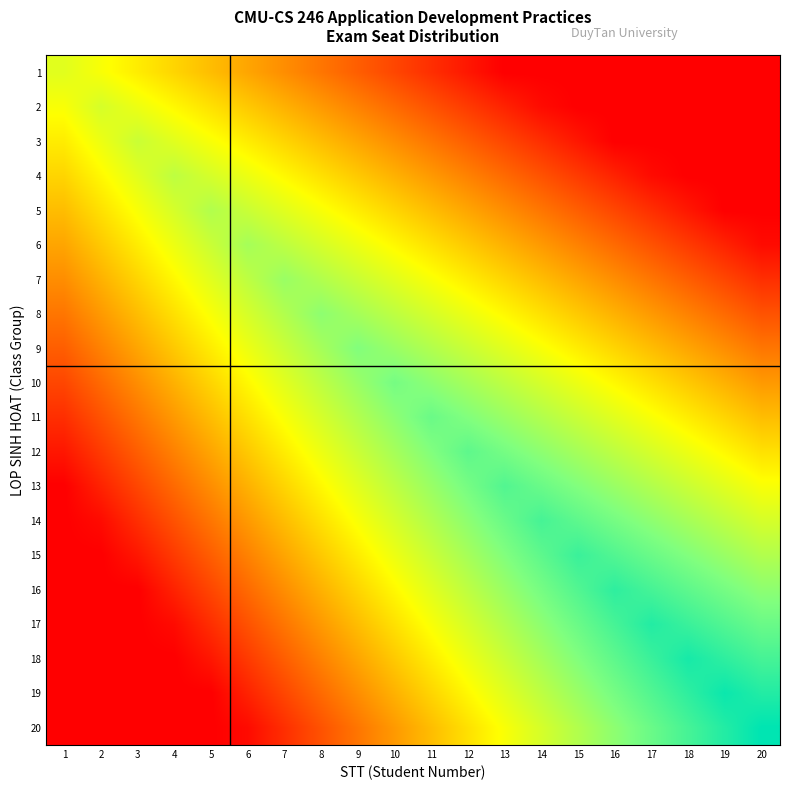

Reading left to right, what are all the values shown in this chart?

1: 1=0.6	2=0.5	3=0.5	4=0.4	5=0.4	6=0.3	7=0.3	8=0.2	9=0.2	10=0.1	11=0.1	12=0.0	13=0.0	14=0.0	15=0.0	16=0.0	17=0.0	18=0.0	19=0.0	20=0.0
2: 1=0.5	2=0.6	3=0.5	4=0.5	5=0.4	6=0.4	7=0.3	8=0.3	9=0.3	10=0.2	11=0.2	12=0.1	13=0.1	14=0.0	15=0.0	16=0.0	17=0.0	18=0.0	19=0.0	20=0.0
3: 1=0.5	2=0.5	3=0.6	4=0.6	5=0.5	6=0.5	7=0.4	8=0.4	9=0.3	10=0.3	11=0.2	12=0.2	13=0.1	14=0.1	15=0.0	16=0.0	17=0.0	18=0.0	19=0.0	20=0.0
4: 1=0.4	2=0.5	3=0.6	4=0.6	5=0.6	6=0.5	7=0.5	8=0.4	9=0.4	10=0.3	11=0.3	12=0.3	13=0.2	14=0.2	15=0.1	16=0.1	17=0.0	18=0.0	19=0.0	20=0.0
5: 1=0.4	2=0.4	3=0.5	4=0.6	5=0.7	6=0.6	7=0.6	8=0.5	9=0.5	10=0.4	11=0.4	12=0.3	13=0.3	14=0.2	15=0.2	16=0.1	17=0.1	18=0.0	19=0.0	20=0.0
6: 1=0.3	2=0.4	3=0.5	4=0.5	5=0.6	6=0.7	7=0.6	8=0.6	9=0.5	10=0.5	11=0.4	12=0.4	13=0.3	14=0.3	15=0.3	16=0.2	17=0.2	18=0.1	19=0.1	20=0.0
7: 1=0.3	2=0.3	3=0.4	4=0.5	5=0.6	6=0.6	7=0.7	8=0.7	9=0.6	10=0.6	11=0.5	12=0.5	13=0.4	14=0.4	15=0.3	16=0.3	17=0.2	18=0.2	19=0.1	20=0.1
8: 1=0.2	2=0.3	3=0.4	4=0.4	5=0.5	6=0.6	7=0.7	8=0.7	9=0.7	10=0.6	11=0.6	12=0.5	13=0.5	14=0.4	15=0.4	16=0.3	17=0.3	18=0.3	19=0.2	20=0.2
9: 1=0.2	2=0.3	3=0.3	4=0.4	5=0.5	6=0.5	7=0.6	8=0.7	9=0.7	10=0.7	11=0.7	12=0.6	13=0.6	14=0.5	15=0.5	16=0.4	17=0.4	18=0.3	19=0.3	20=0.2
10: 1=0.1	2=0.2	3=0.3	4=0.3	5=0.4	6=0.5	7=0.6	8=0.6	9=0.7	10=0.8	11=0.7	12=0.7	13=0.6	14=0.6	15=0.5	16=0.5	17=0.4	18=0.4	19=0.3	20=0.3
11: 1=0.1	2=0.2	3=0.2	4=0.3	5=0.4	6=0.4	7=0.5	8=0.6	9=0.7	10=0.7	11=0.8	12=0.7	13=0.7	14=0.7	15=0.6	16=0.6	17=0.5	18=0.5	19=0.4	20=0.4
12: 1=0.0	2=0.1	3=0.2	4=0.3	5=0.3	6=0.4	7=0.5	8=0.5	9=0.6	10=0.7	11=0.7	12=0.8	13=0.8	14=0.7	15=0.7	16=0.6	17=0.6	18=0.5	19=0.5	20=0.4
13: 1=0.0	2=0.1	3=0.1	4=0.2	5=0.3	6=0.3	7=0.4	8=0.5	9=0.6	10=0.6	11=0.7	12=0.8	13=0.8	14=0.8	15=0.7	16=0.7	17=0.7	18=0.6	19=0.6	20=0.5
14: 1=0.0	2=0.0	3=0.1	4=0.2	5=0.2	6=0.3	7=0.4	8=0.4	9=0.5	10=0.6	11=0.7	12=0.7	13=0.8	14=0.9	15=0.8	16=0.8	17=0.7	18=0.7	19=0.6	20=0.6
15: 1=0.0	2=0.0	3=0.0	4=0.1	5=0.2	6=0.3	7=0.3	8=0.4	9=0.5	10=0.5	11=0.6	12=0.7	13=0.7	14=0.8	15=0.9	16=0.8	17=0.8	18=0.7	19=0.7	20=0.7
16: 1=0.0	2=0.0	3=0.0	4=0.1	5=0.1	6=0.2	7=0.3	8=0.3	9=0.4	10=0.5	11=0.6	12=0.6	13=0.7	14=0.8	15=0.8	16=0.9	17=0.9	18=0.8	19=0.8	20=0.7
17: 1=0.0	2=0.0	3=0.0	4=0.0	5=0.1	6=0.2	7=0.2	8=0.3	9=0.4	10=0.4	11=0.5	12=0.6	13=0.7	14=0.7	15=0.8	16=0.9	17=0.9	18=0.9	19=0.8	20=0.8
18: 1=0.0	2=0.0	3=0.0	4=0.0	5=0.0	6=0.1	7=0.2	8=0.3	9=0.3	10=0.4	11=0.5	12=0.5	13=0.6	14=0.7	15=0.7	16=0.8	17=0.9	18=1.0	19=0.9	20=0.9
19: 1=0.0	2=0.0	3=0.0	4=0.0	5=0.0	6=0.1	7=0.1	8=0.2	9=0.3	10=0.3	11=0.4	12=0.5	13=0.6	14=0.6	15=0.7	16=0.8	17=0.8	18=0.9	19=1.0	20=0.9
20: 1=0.0	2=0.0	3=0.0	4=0.0	5=0.0	6=0.0	7=0.1	8=0.2	9=0.2	10=0.3	11=0.4	12=0.4	13=0.5	14=0.6	15=0.7	16=0.7	17=0.8	18=0.9	19=0.9	20=1.0